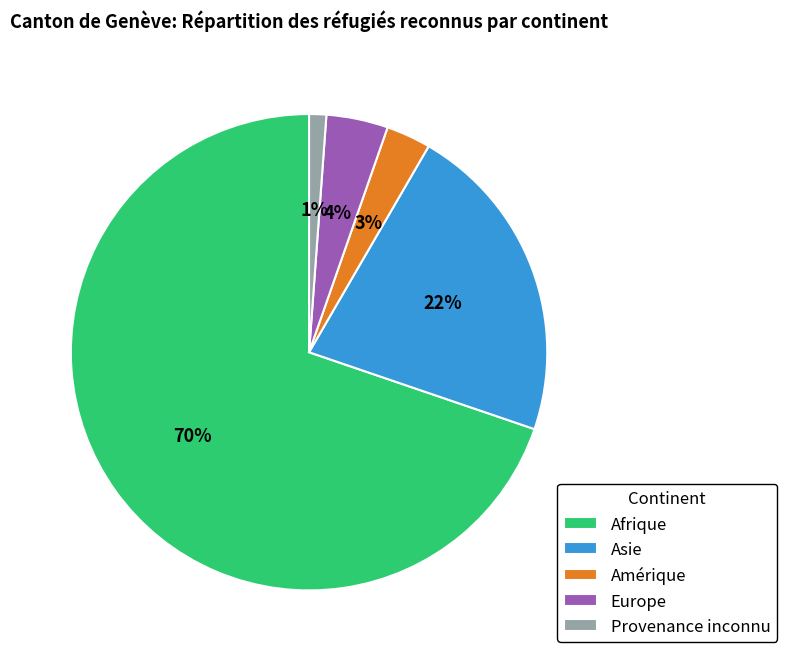

Which slice represents more than half of the pie?

Afrique